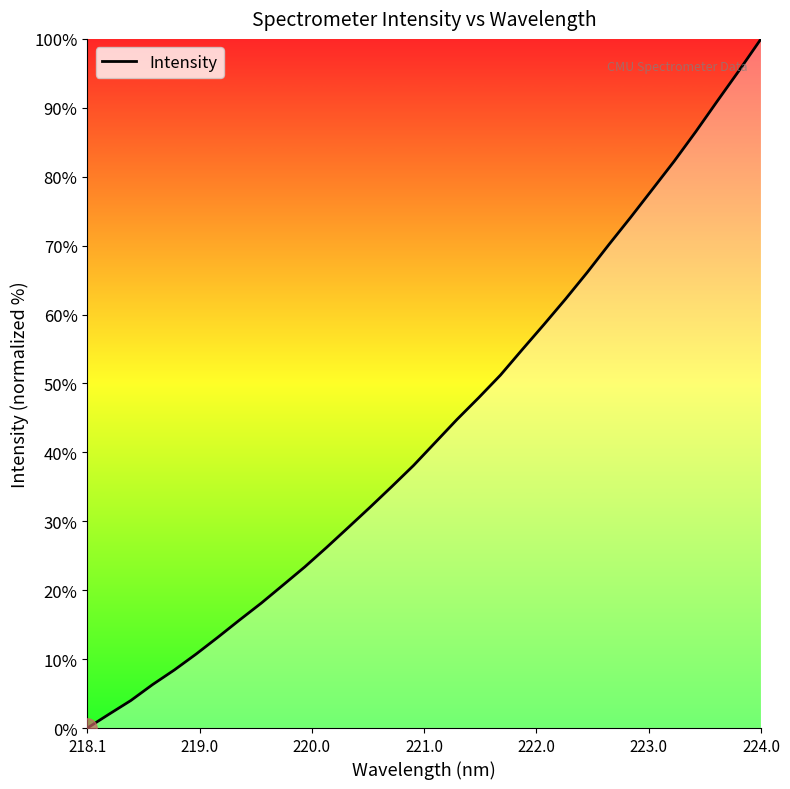

What is the difference between the maximum and minimum values?

100.0